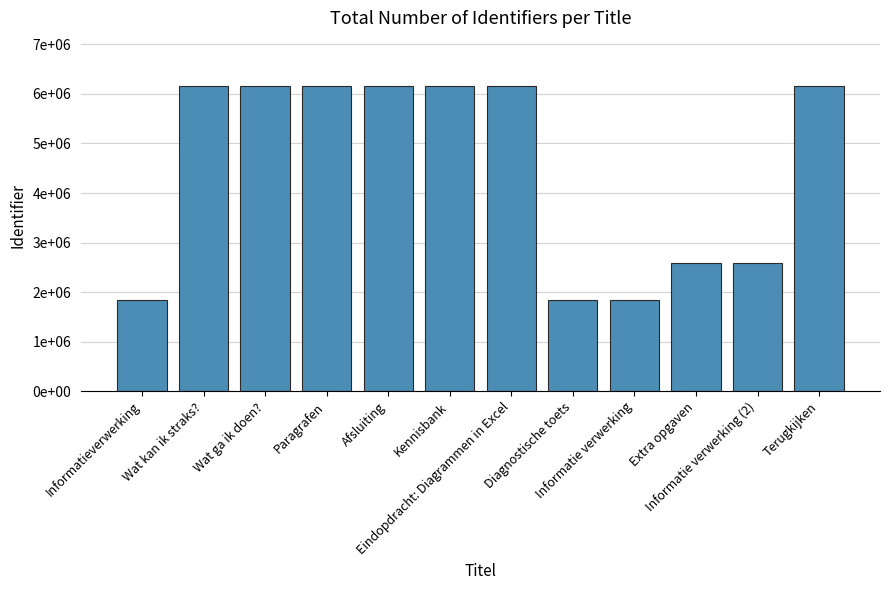

What is the value of the 11th bar from the left?

2582729